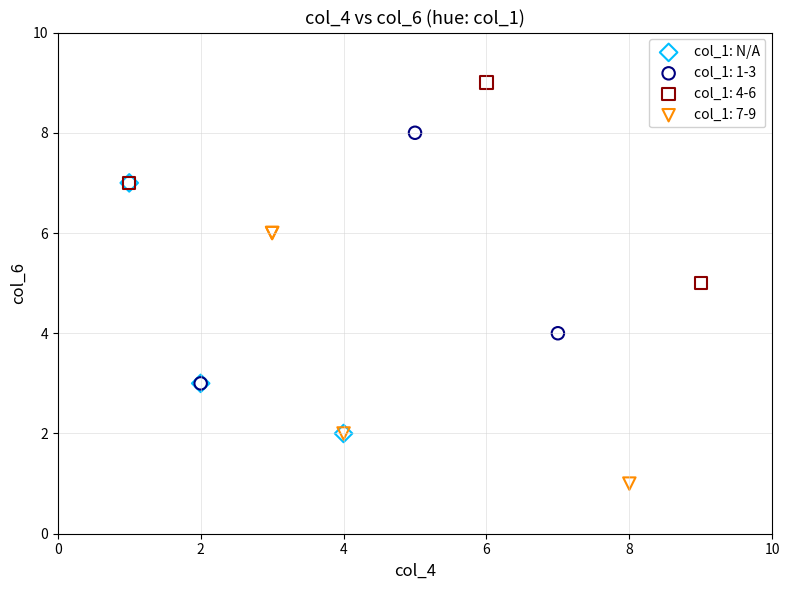

Which series reaches the maximum Y coordinate?

col_1: 4-6